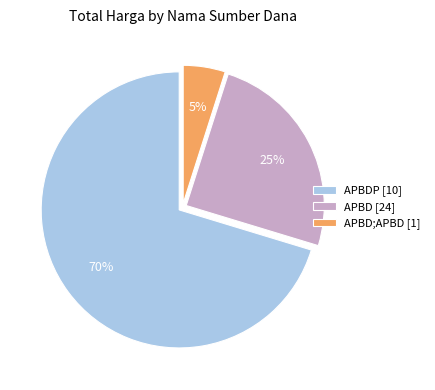

Is it true that APBD [24] is 25% of the pie?

True